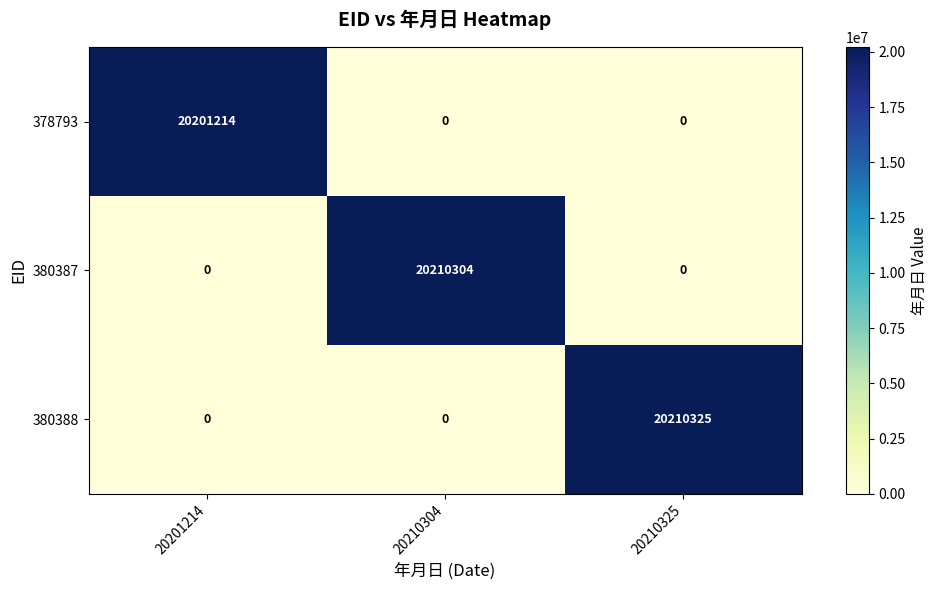

Is it true that 380388 equals 7541341 at 20210325?

False